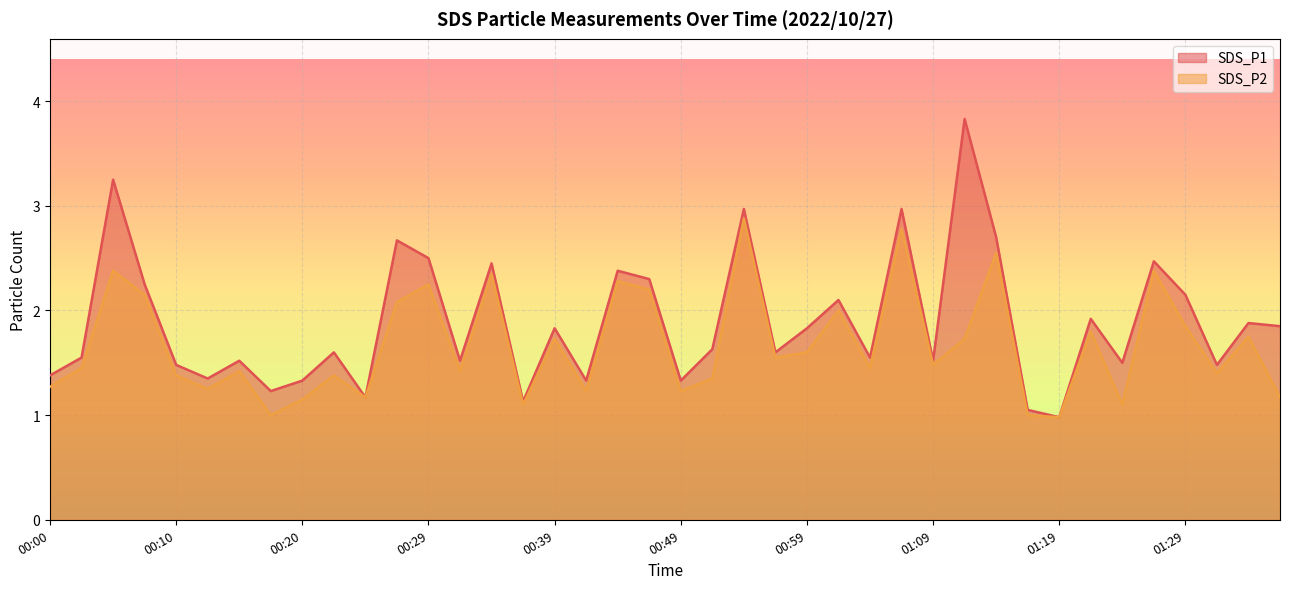

What is the value of the SDS_P2 point at the 32nd from the left?

1.0